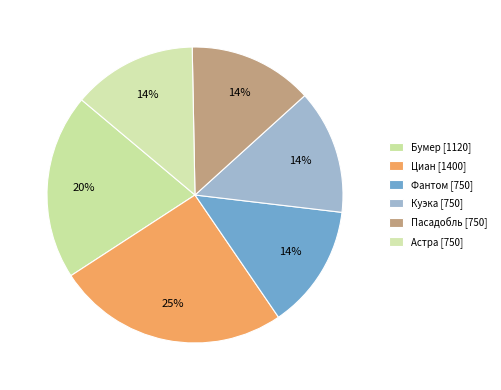

Do Циан and Бумер together represent more than half of the pie?

No